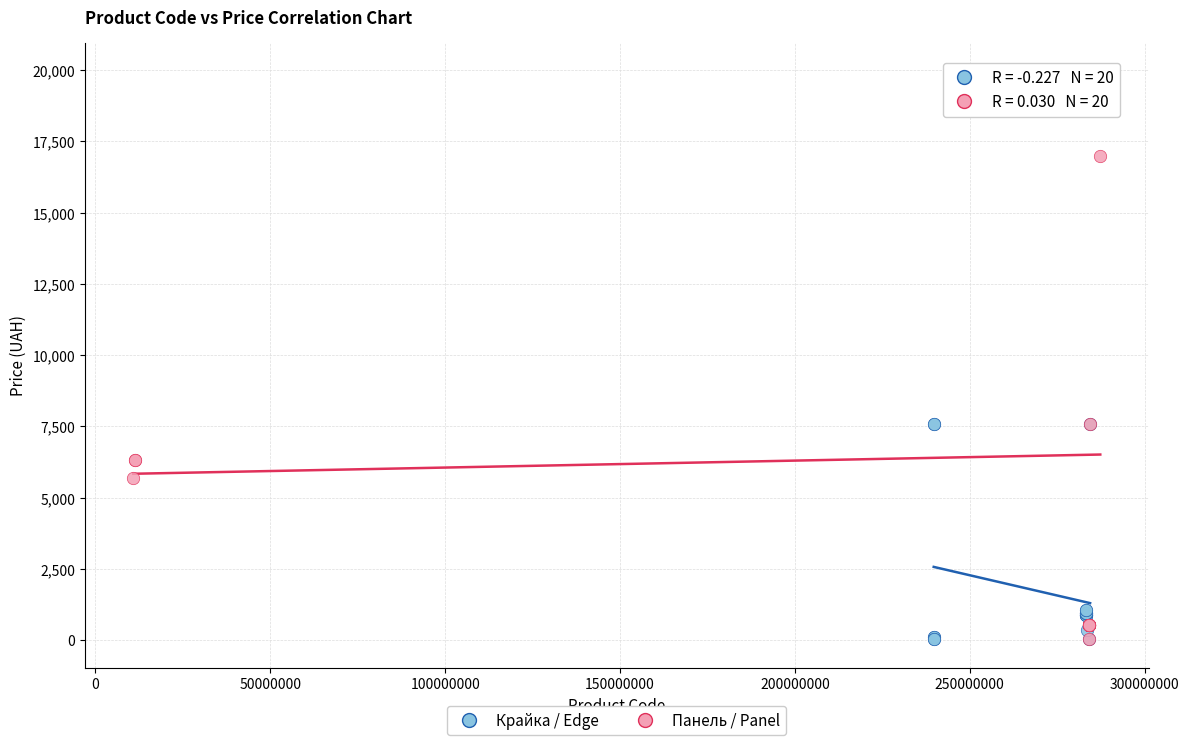

Which series reaches the maximum Y coordinate?

Панель / Panel